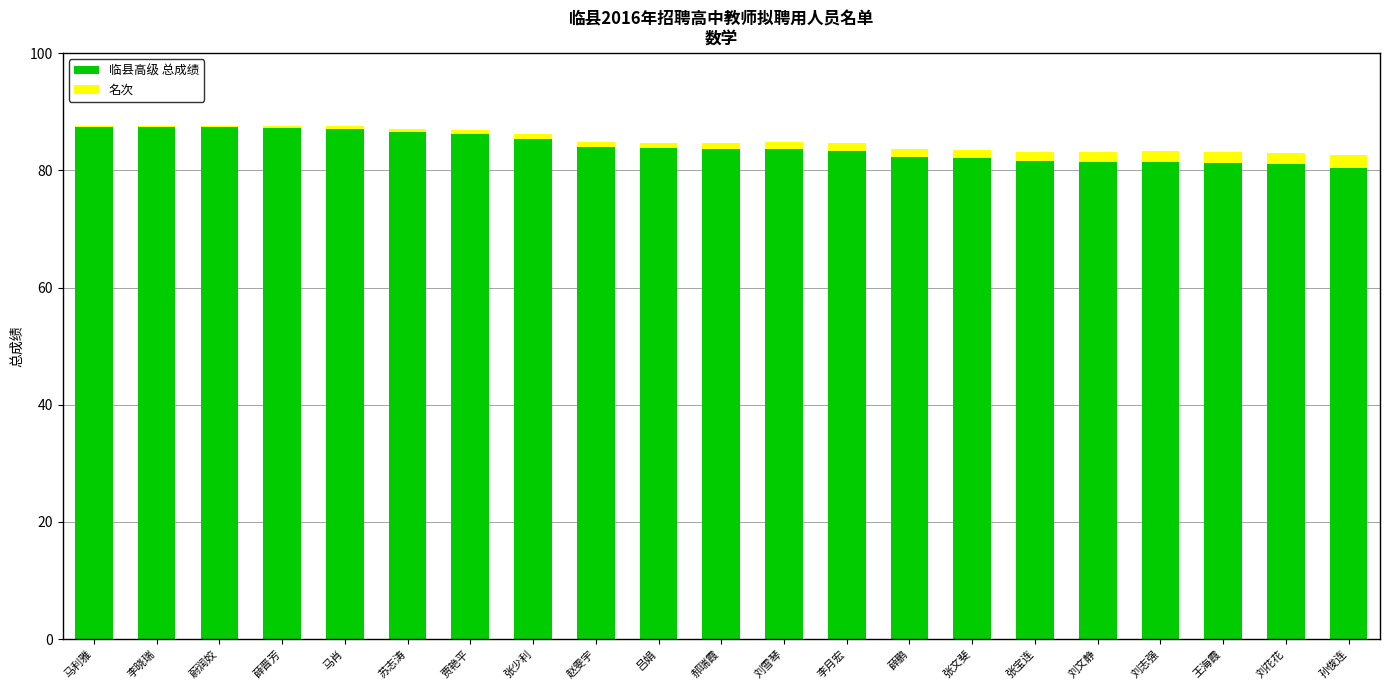

At which label does 临县高级 总成绩 first exceed 83?

马利雅